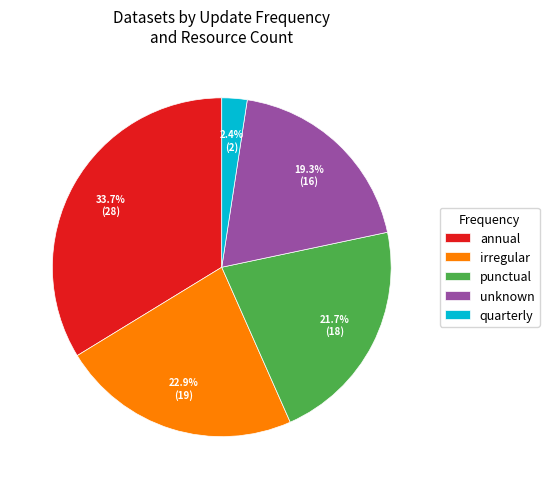

To the nearest percent, what is the difference between the punctual and annual slice percentages?

12%